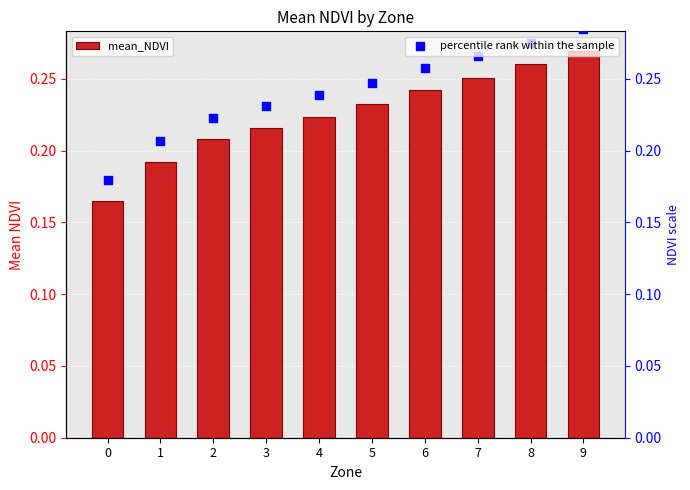

At how many categories does at least one series exceed 0?

10